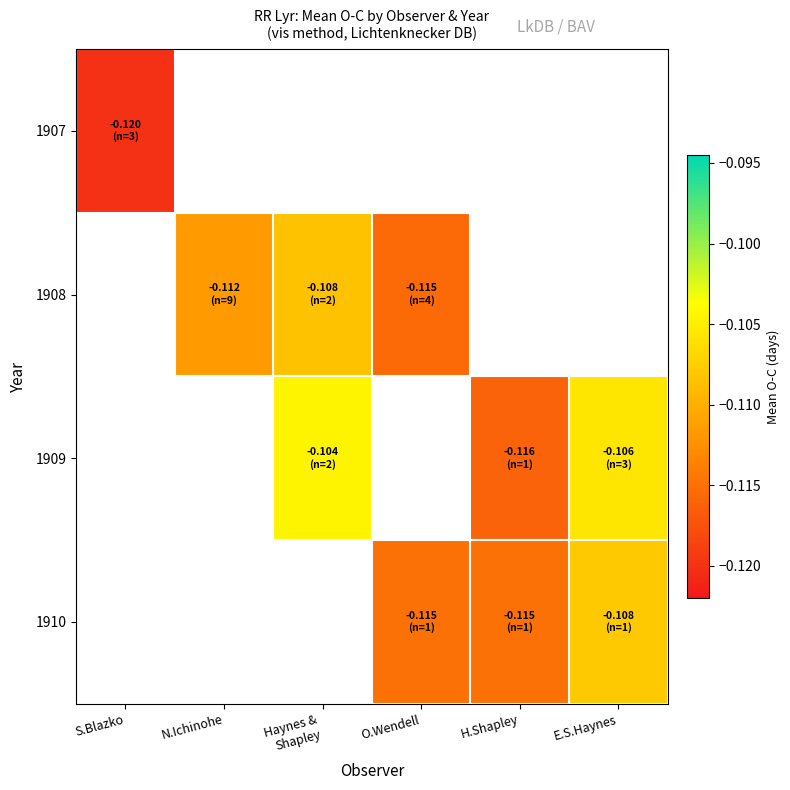

How many series are shown in this chart?

4